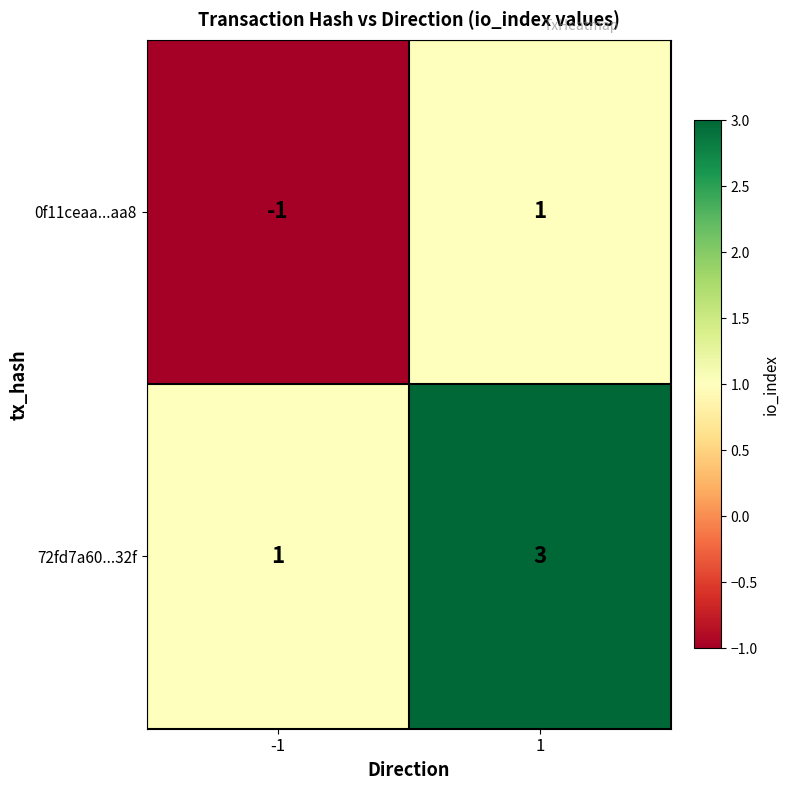

Rank the series by their maximum value, from lowest to highest.

0f11ceaa...aa8, 72fd7a60...32f